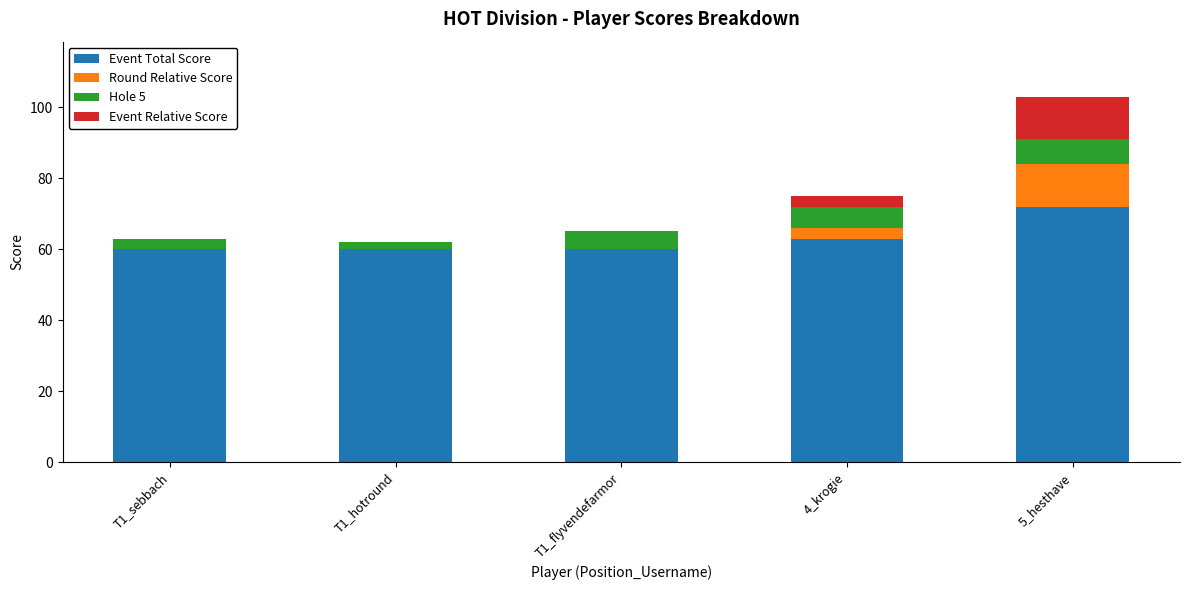

At which label does Event Total Score reach its peak?

5_hesthave